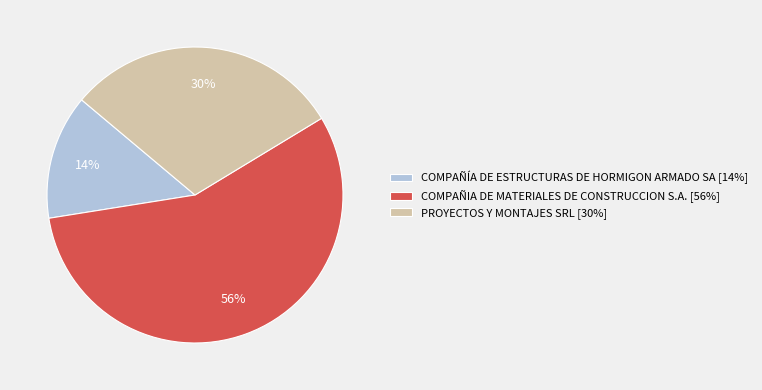

To the nearest percent, what is the average slice percentage?

33%